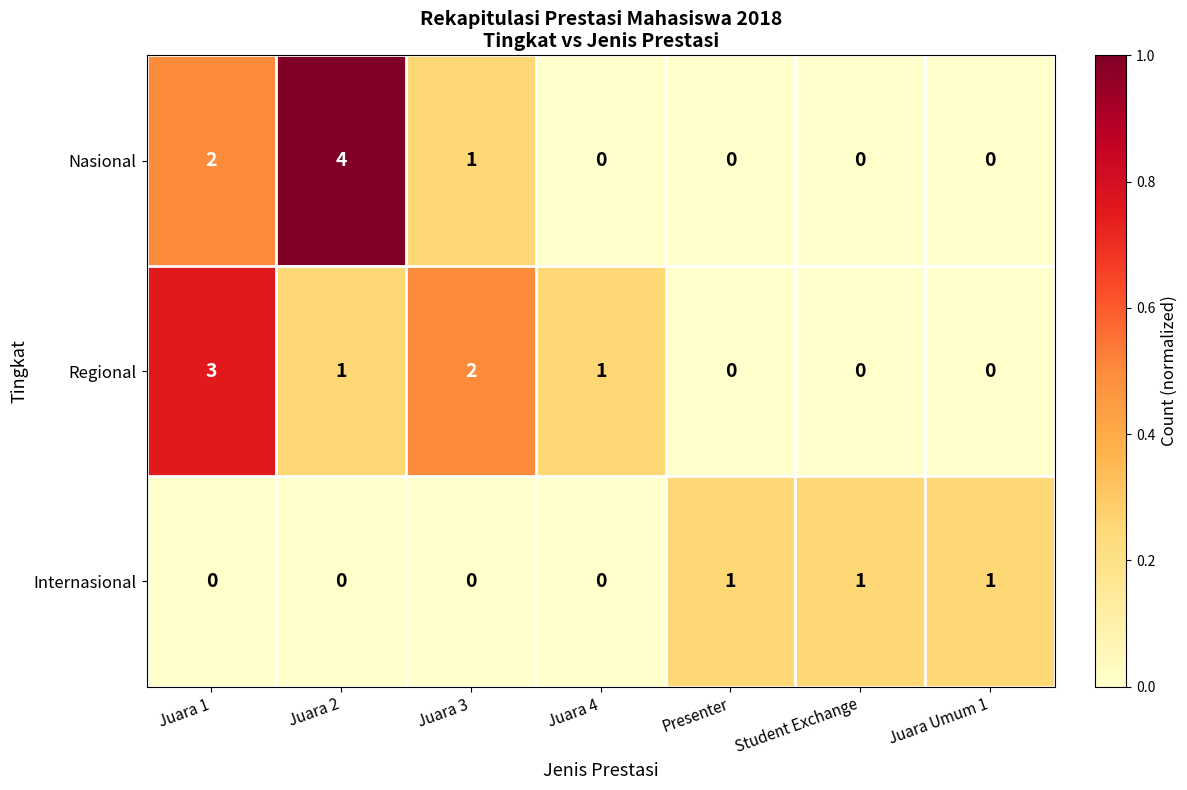

At how many categories does at least one series exceed 0?

7